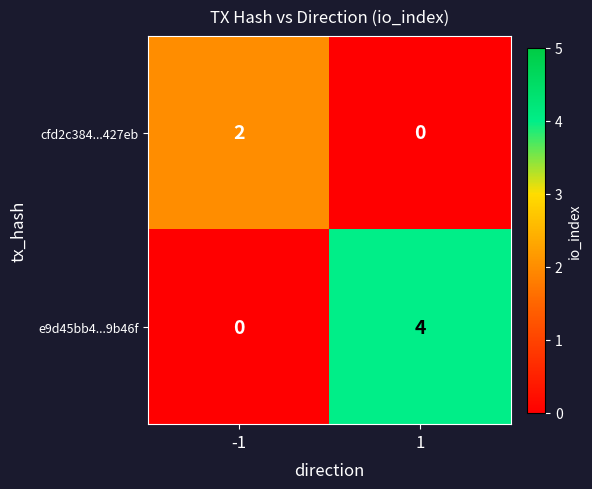

What is the maximum value shown in the chart?

4